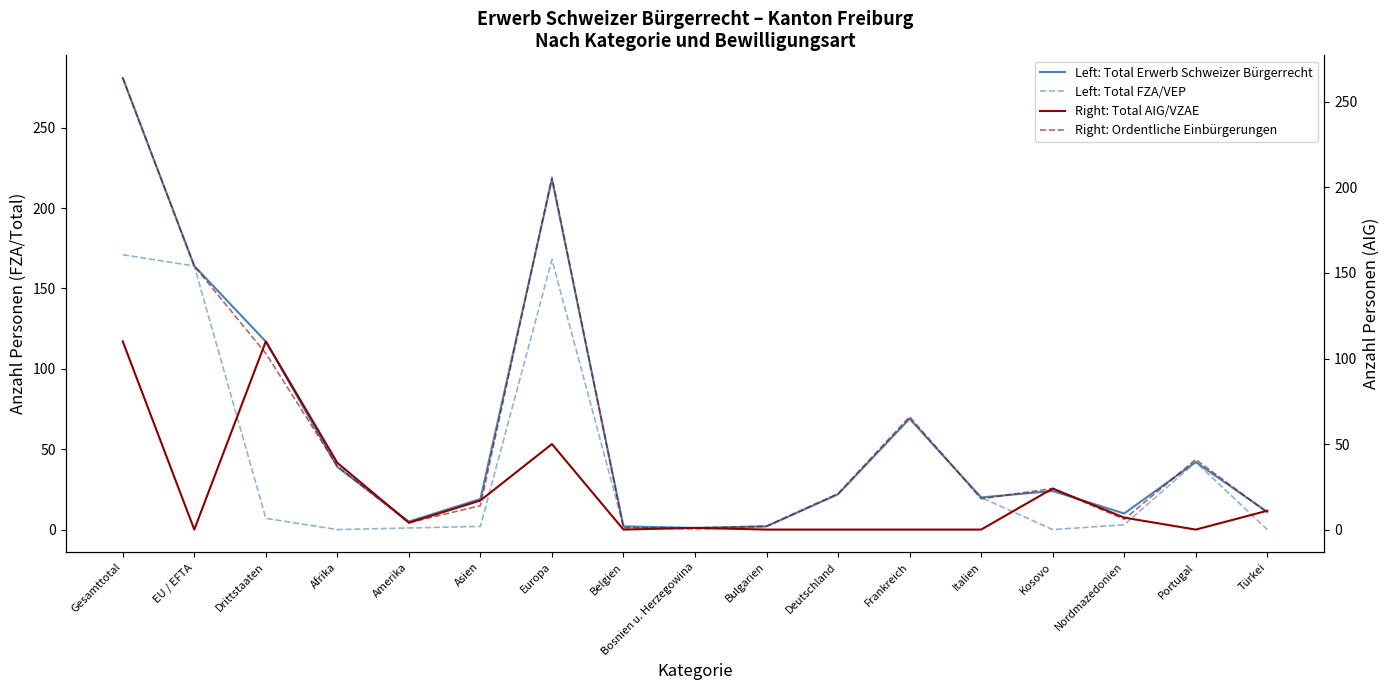

At which label does Left: Total FZA/VEP reach its peak?

Gesamttotal